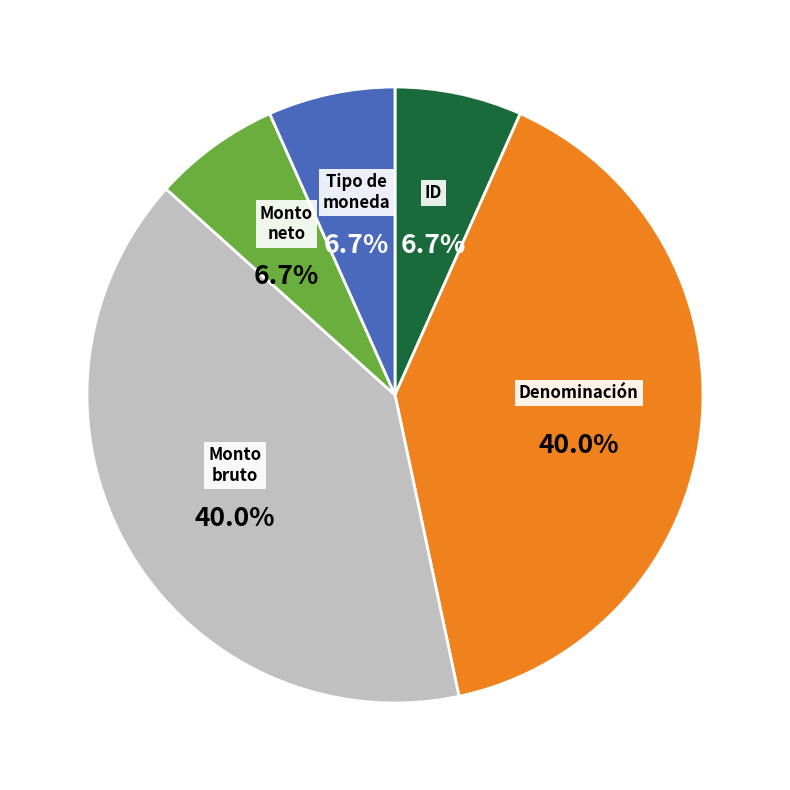

Combined, what portion of the pie is Monto neto and Monto bruto?

46.7%